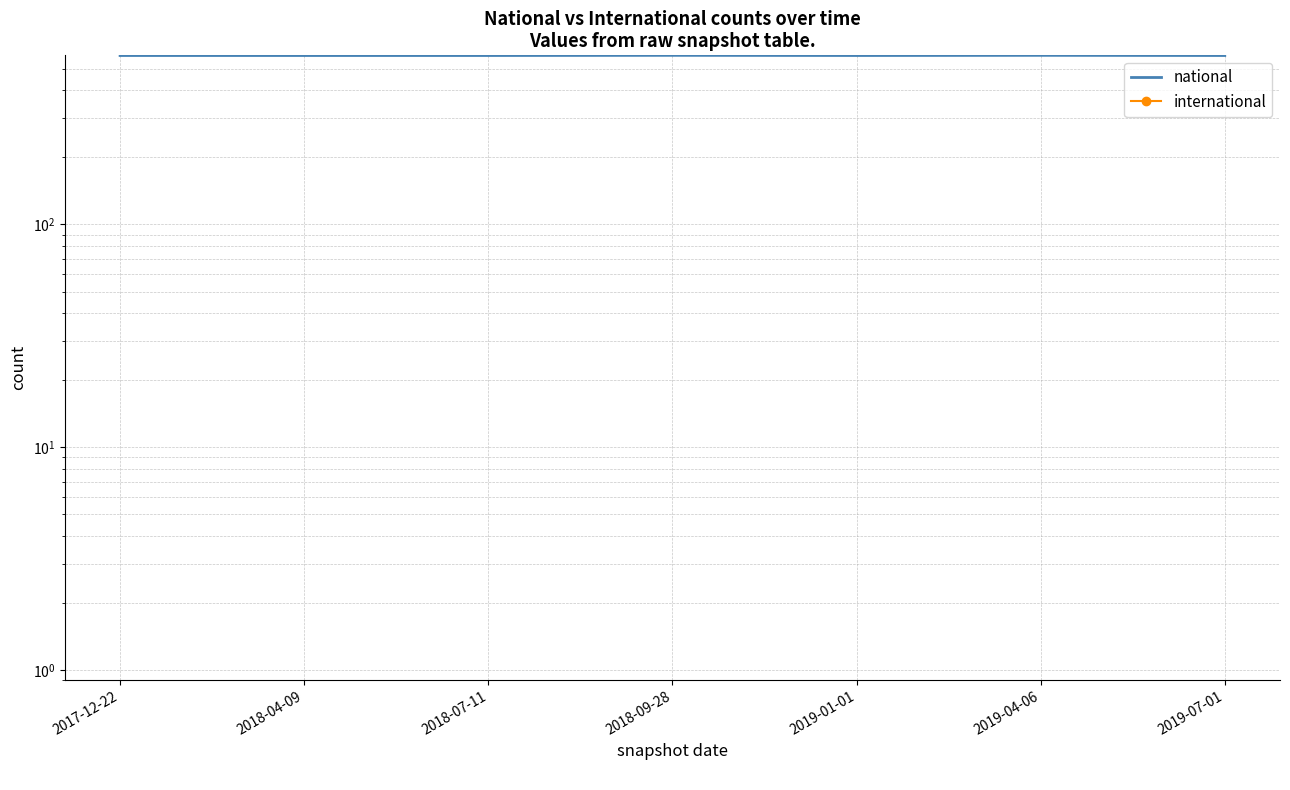

True or false: national and international intersect in this chart.

False